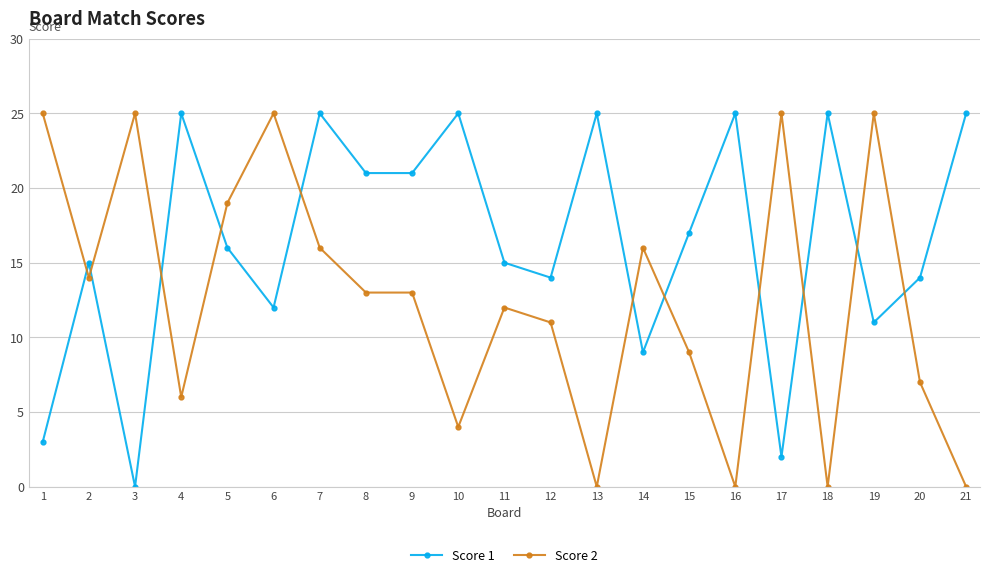

The value of Score 1 at 2 is 15. True or false?

True